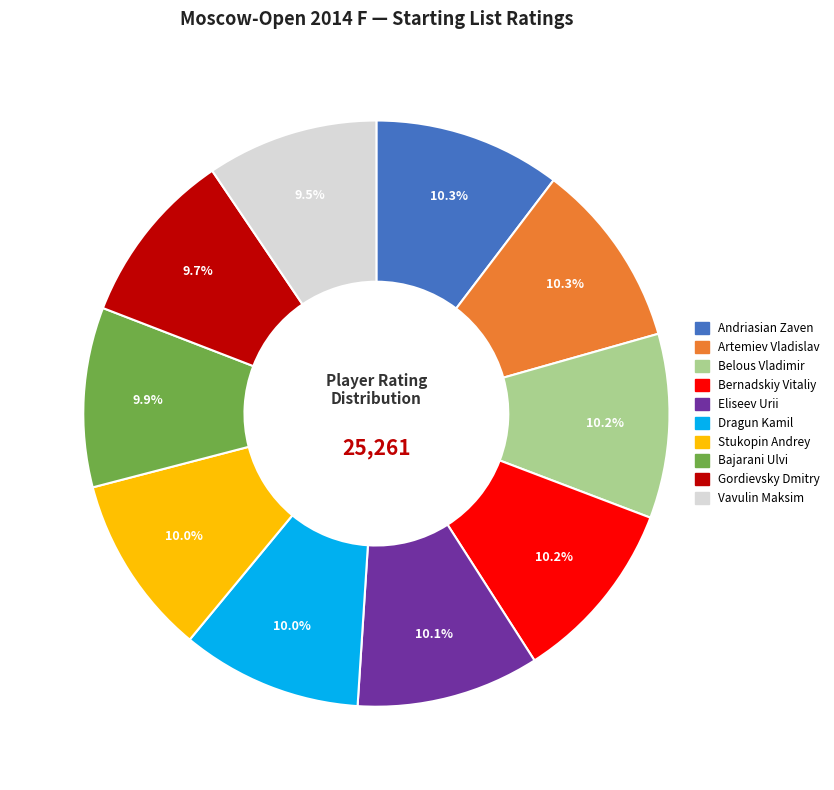

What portion of the pie excludes Bernadskiy Vitaliy?

89.8%